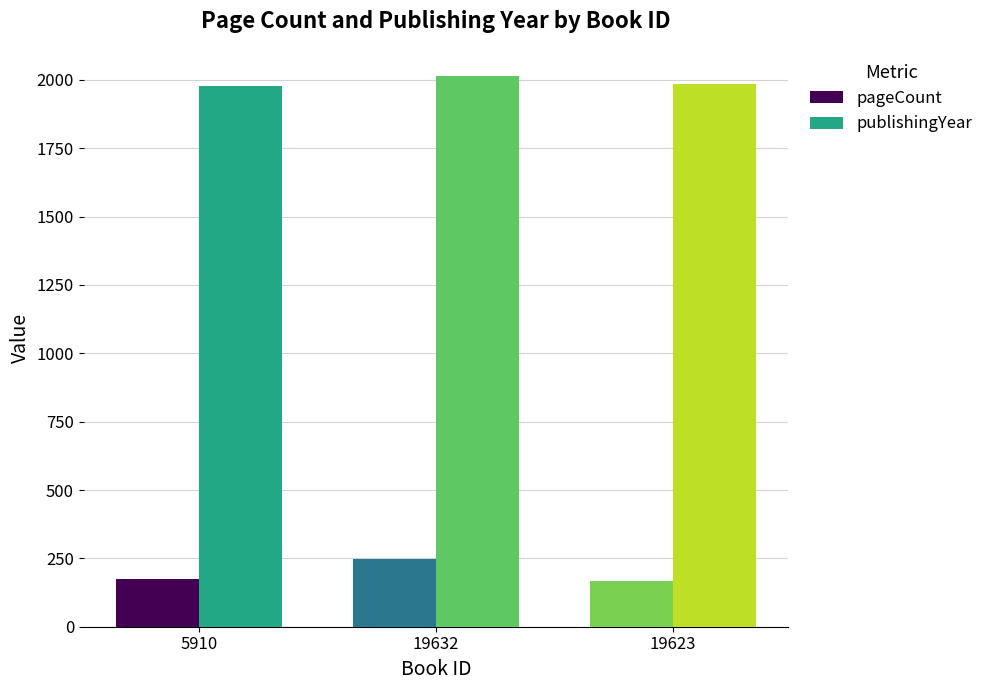

Which label corresponds to the largest value in the chart?

19632